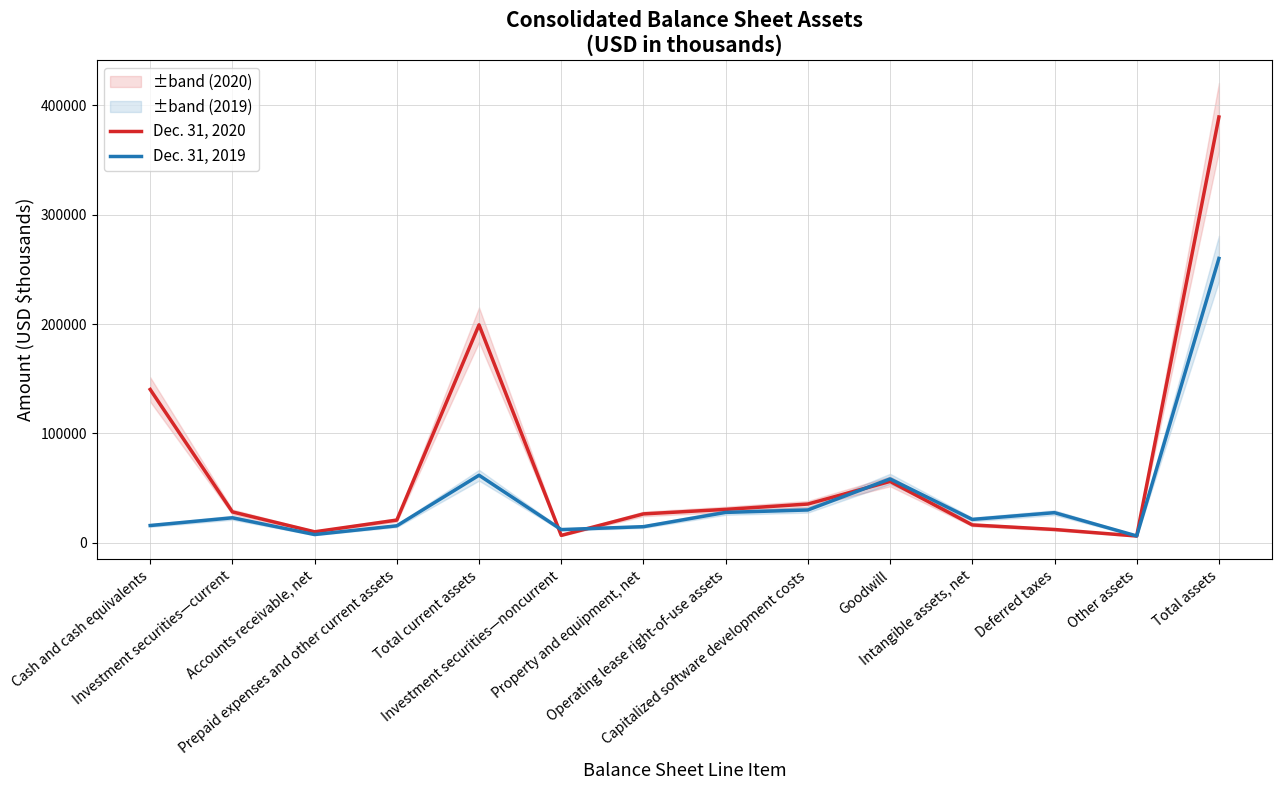

What is the greatest value displayed?

389480